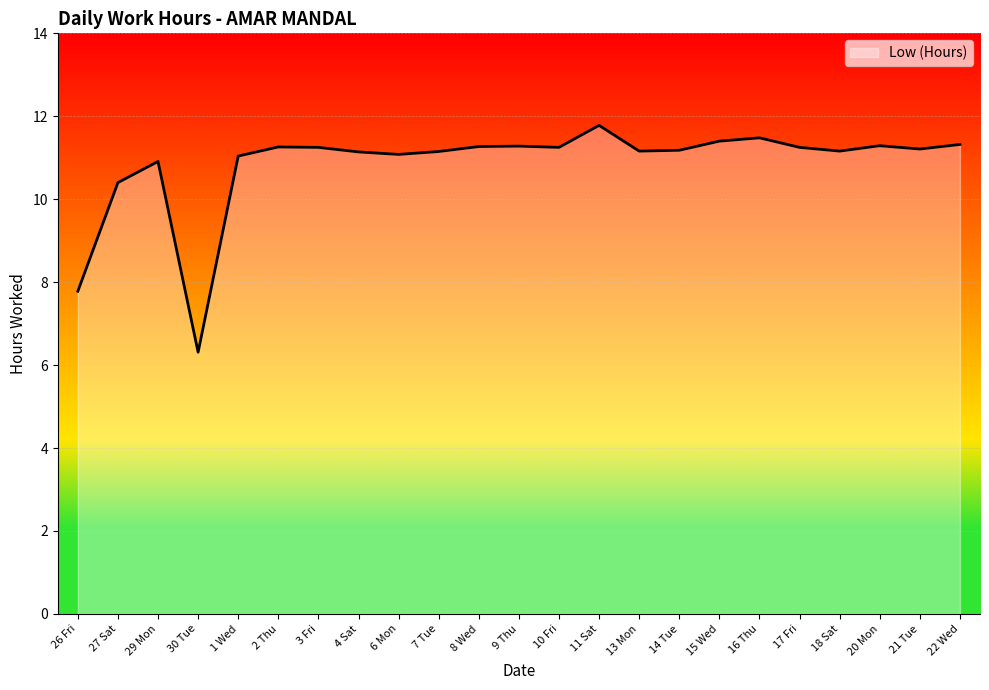

What is the difference between the second highest and minimum values?

5.2